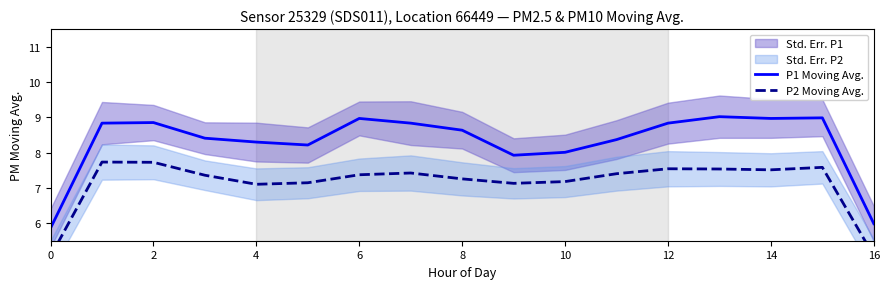

Read the P1 Moving Avg. value at 11.

8.4